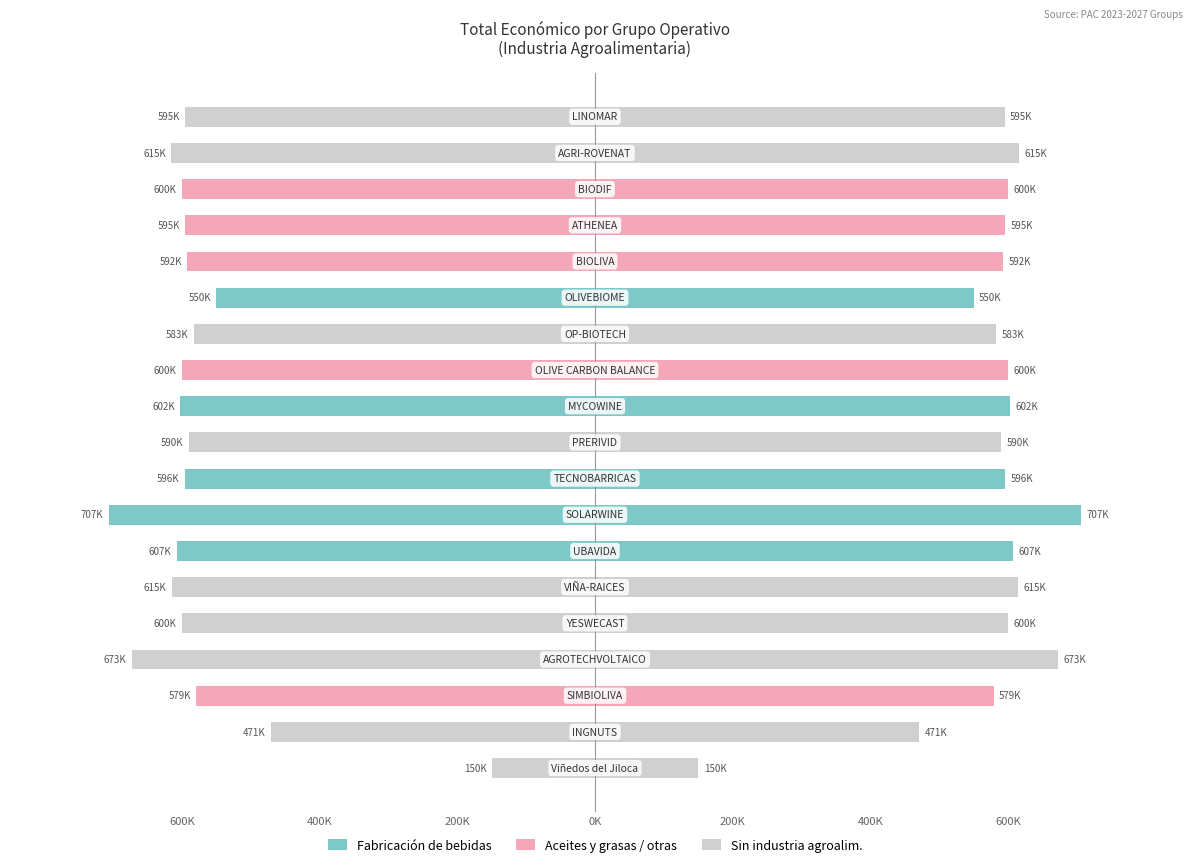

What value does the data have at AGROTECHVOLTAICO?

-672807.0